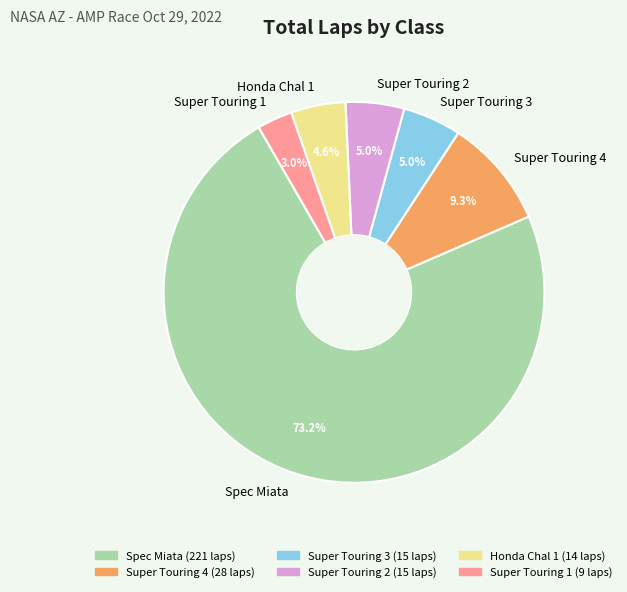

Which category has the smallest portion of the pie?

Super Touring 1